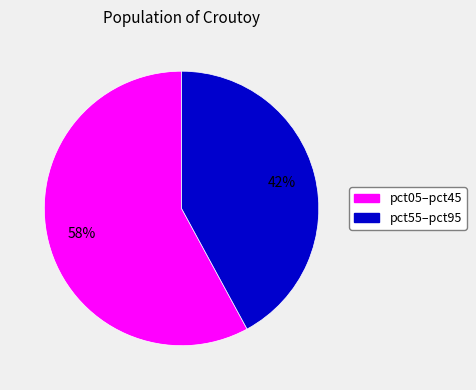

To the nearest percent, what is the difference between the largest and smallest slice percentages?

16%